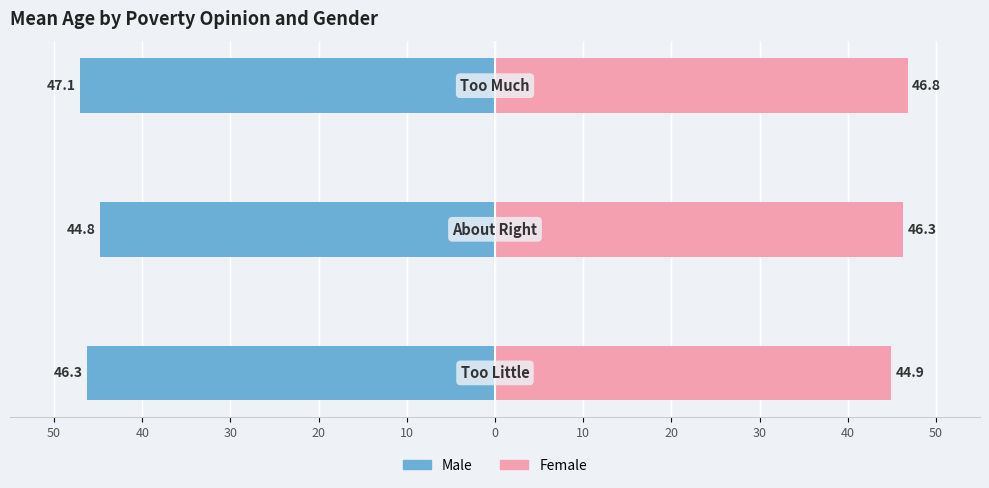

What is the average value of the Male series?

-46.1